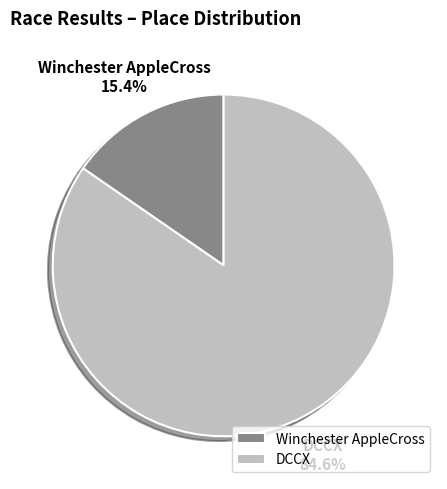

Combined, do DCCX and Winchester AppleCross account for over 50%?

Yes